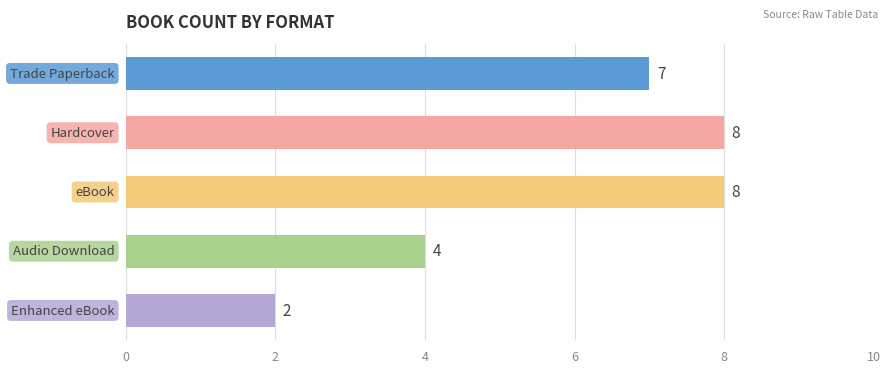

What is the difference between the second highest and second lowest values?

4